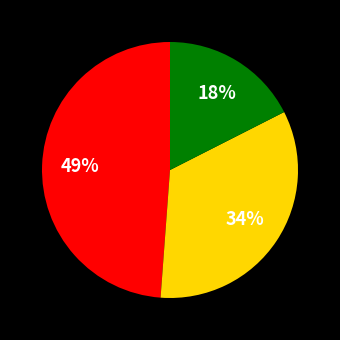

Does any single category account for the majority?

No